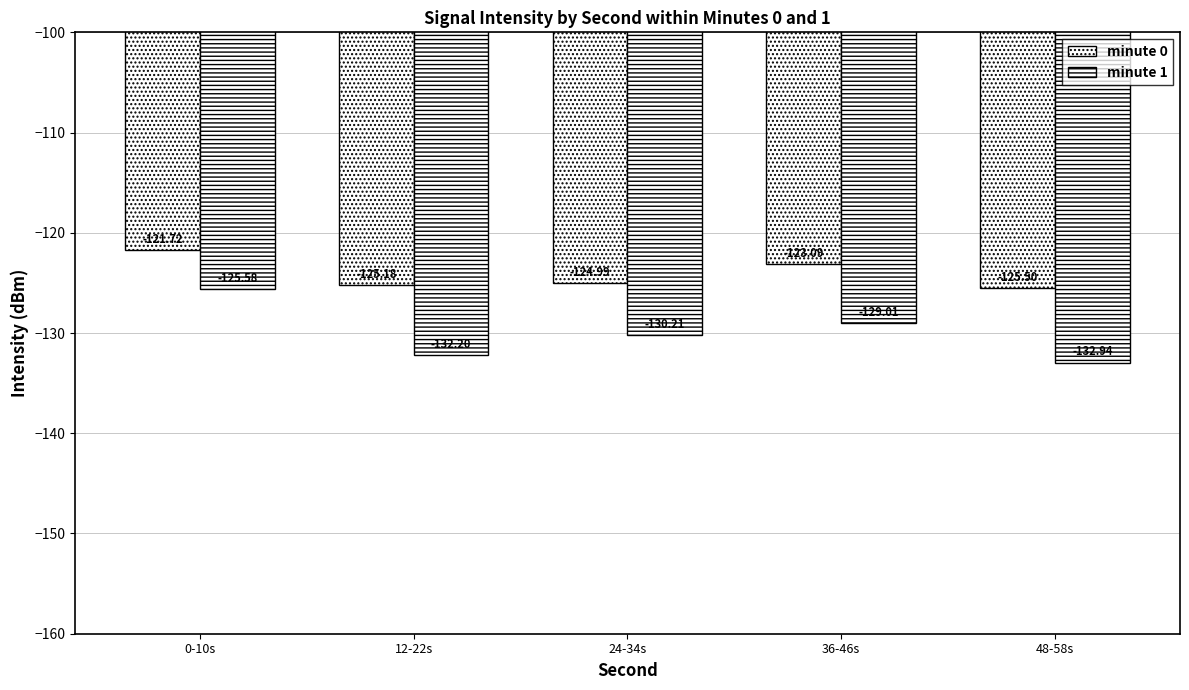

Which category has the lowest value in the minute 0 series?

48-58s